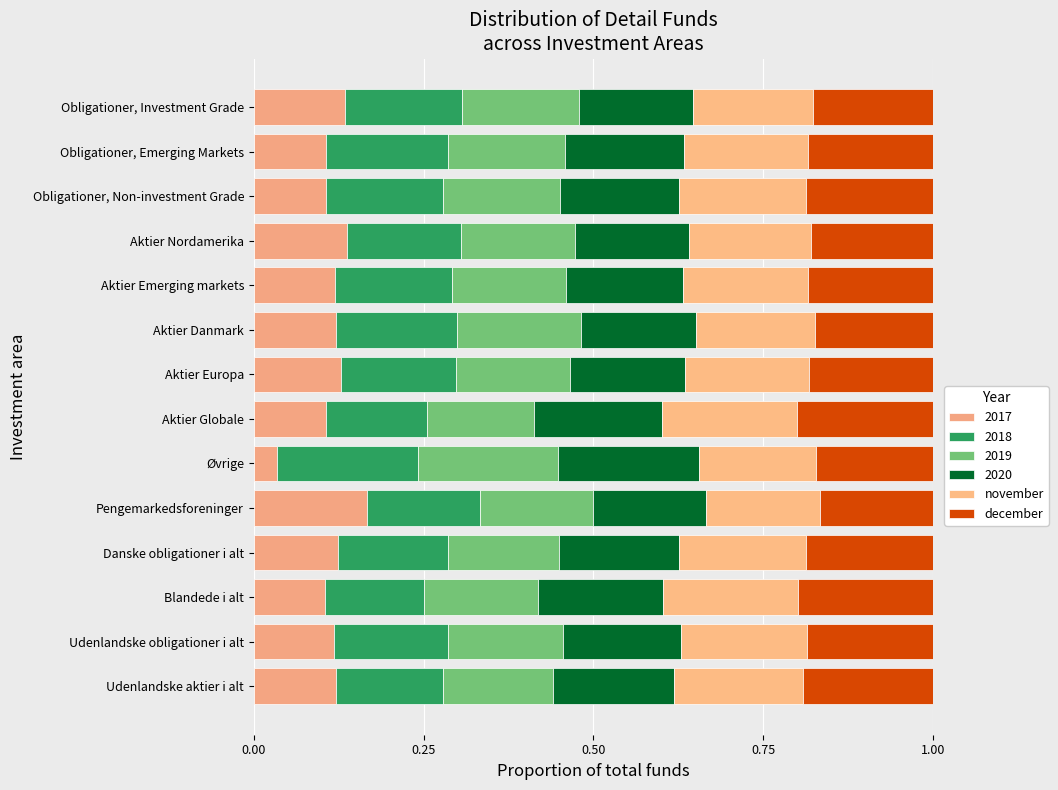

How many categories are shown in the chart?

14